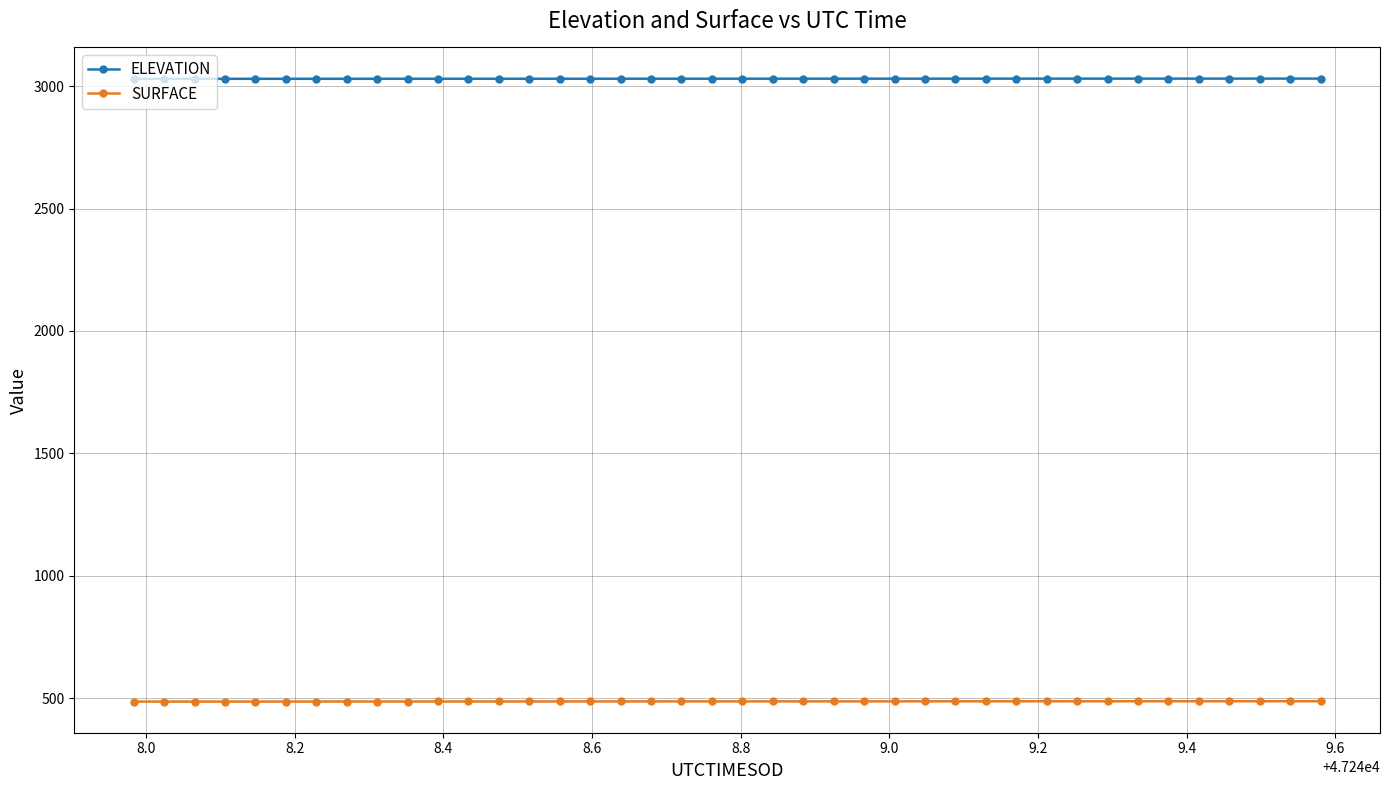

Rank the series by their maximum value, from highest to lowest.

ELEVATION, SURFACE